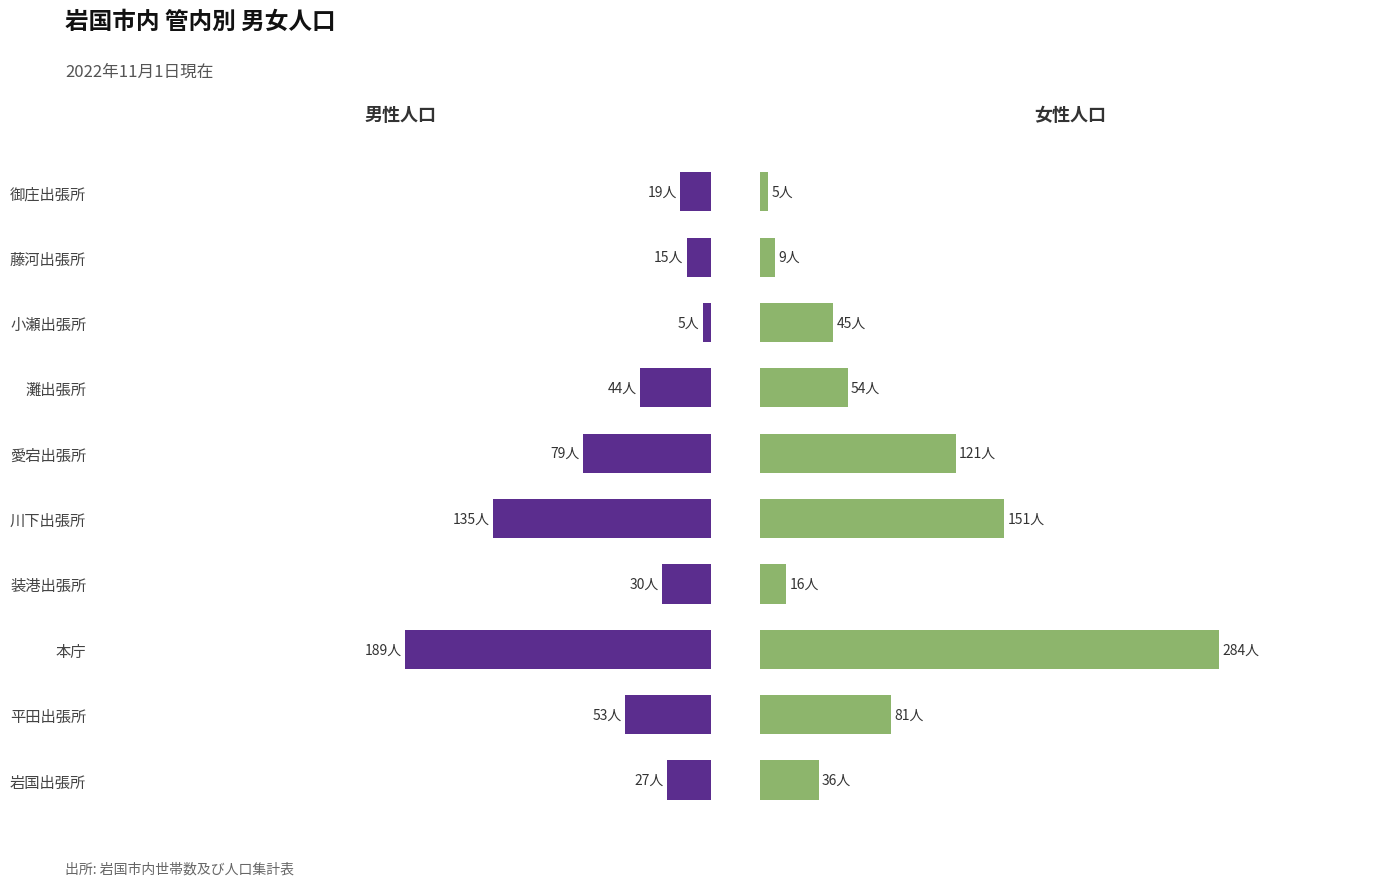

At how many categories does at least one series exceed 167?

1